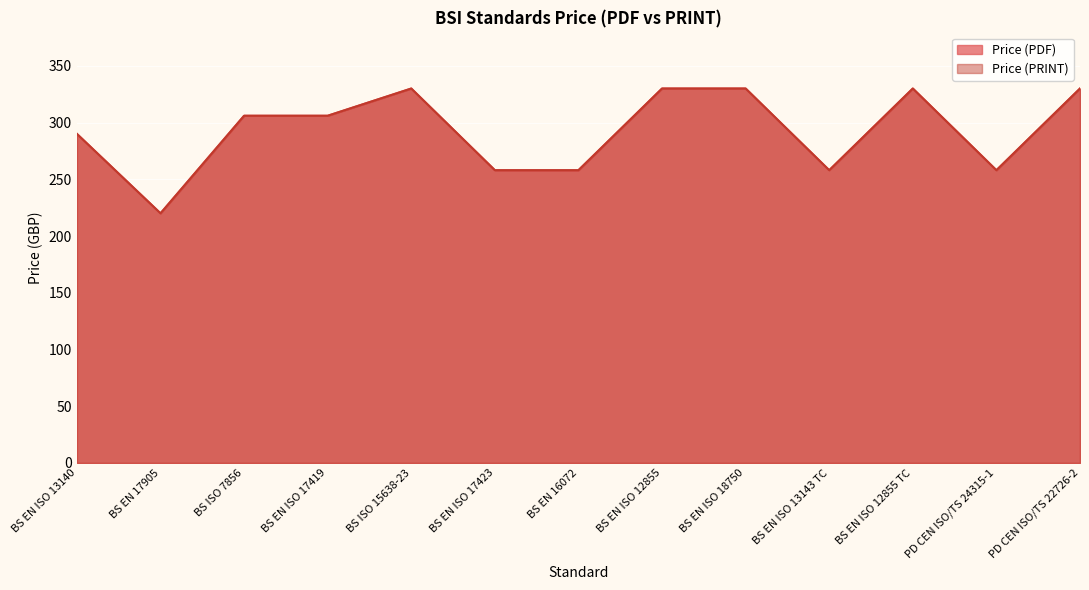

What is the label of the 13th point from the right?

BS EN ISO 13140